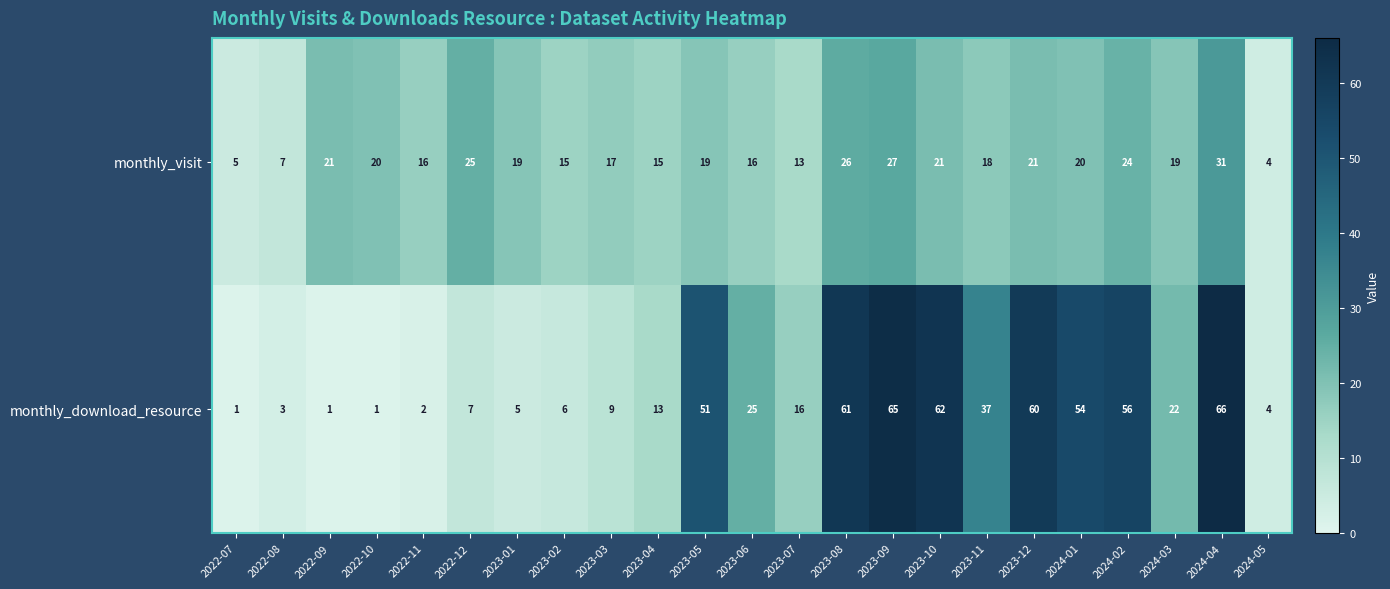

What is the average value of the monthly_download_resource series?

27